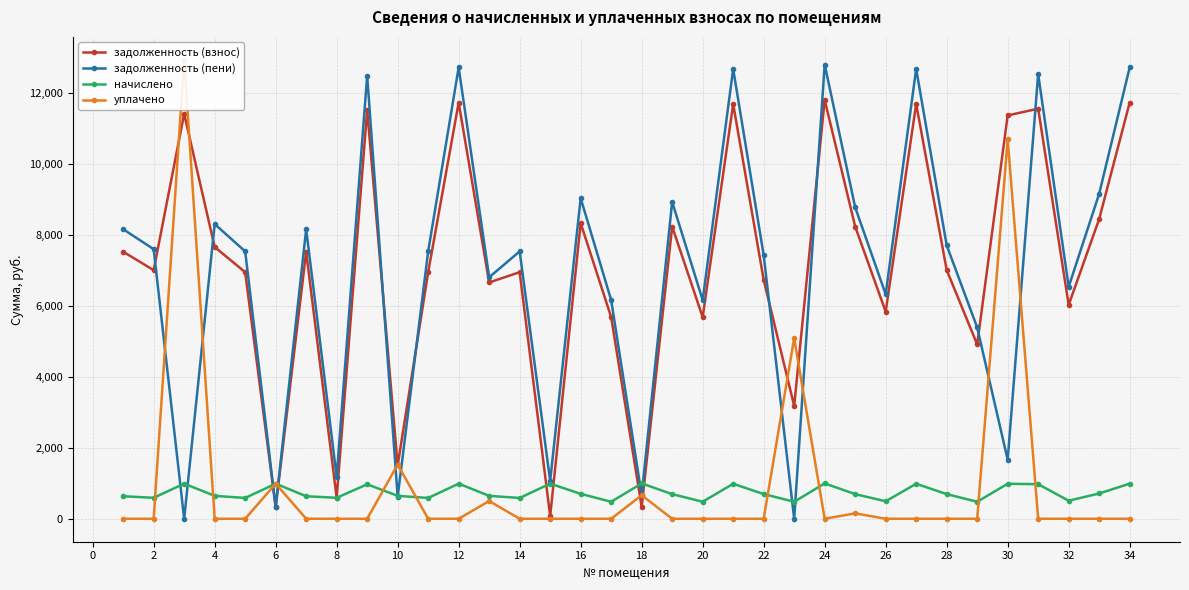

What are all the series names shown in the legend?

задолженность (взнос), задолженность (пени), начислено, уплачено